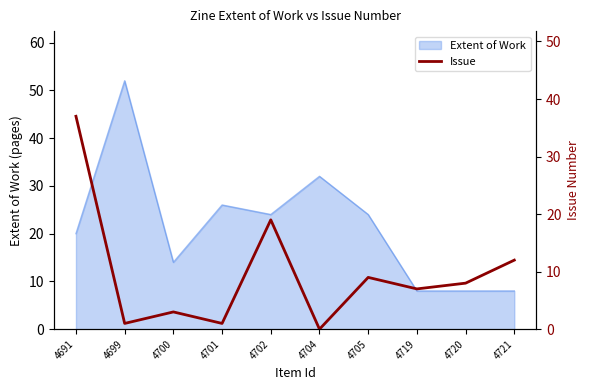

Reading left to right, what are all the values shown in this chart?

4691=37	4699=1	4700=3	4701=1	4702=19	4704=0	4705=9	4719=7	4720=8	4721=12